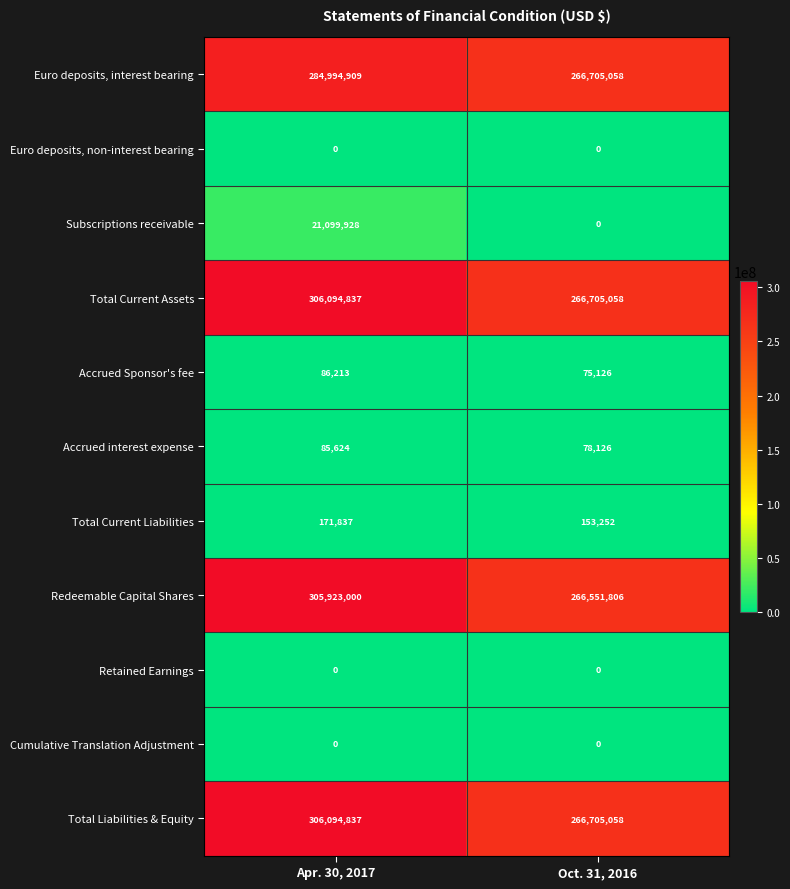

What is the difference between the highest and lowest values at Oct. 31, 2016?

266705058